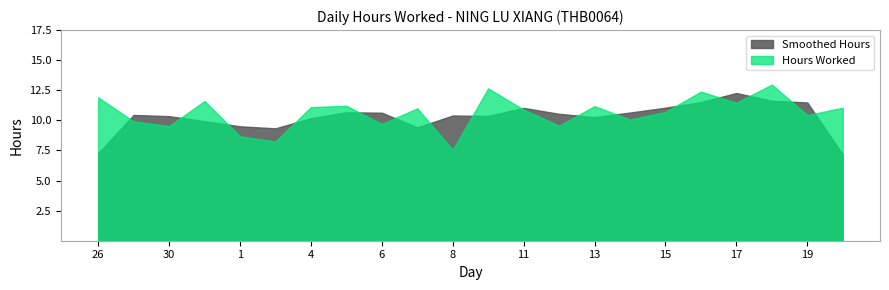

What is the total value across all series at 6?

20.3